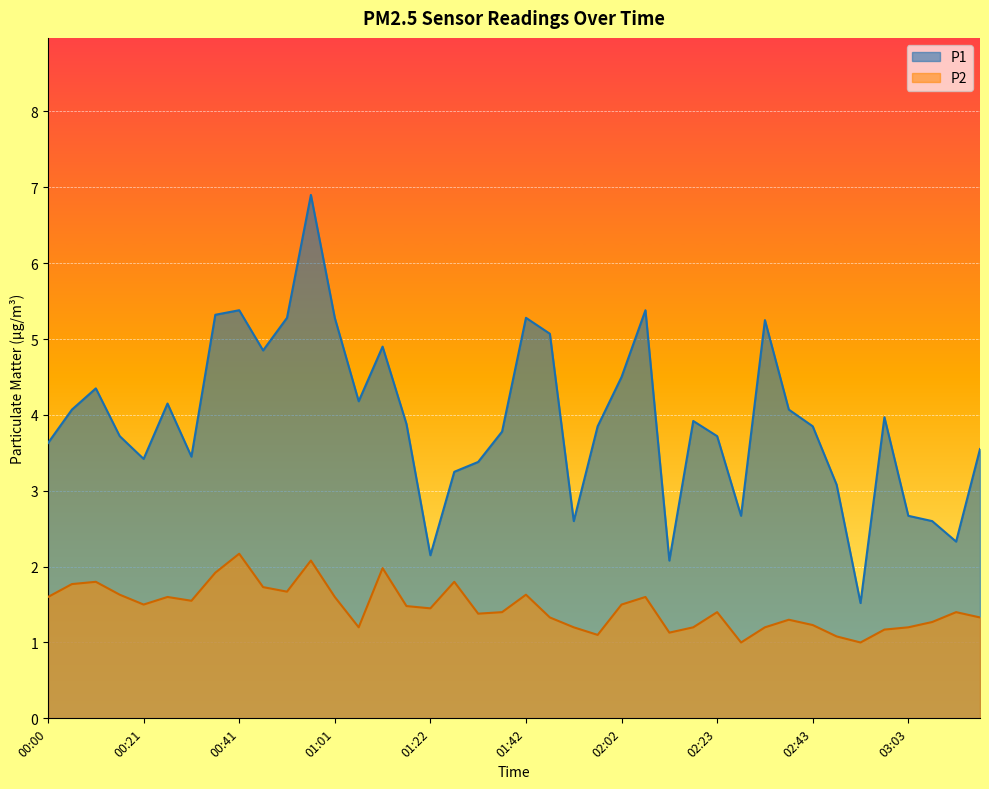

What are all the series names shown in the legend?

P1, P2